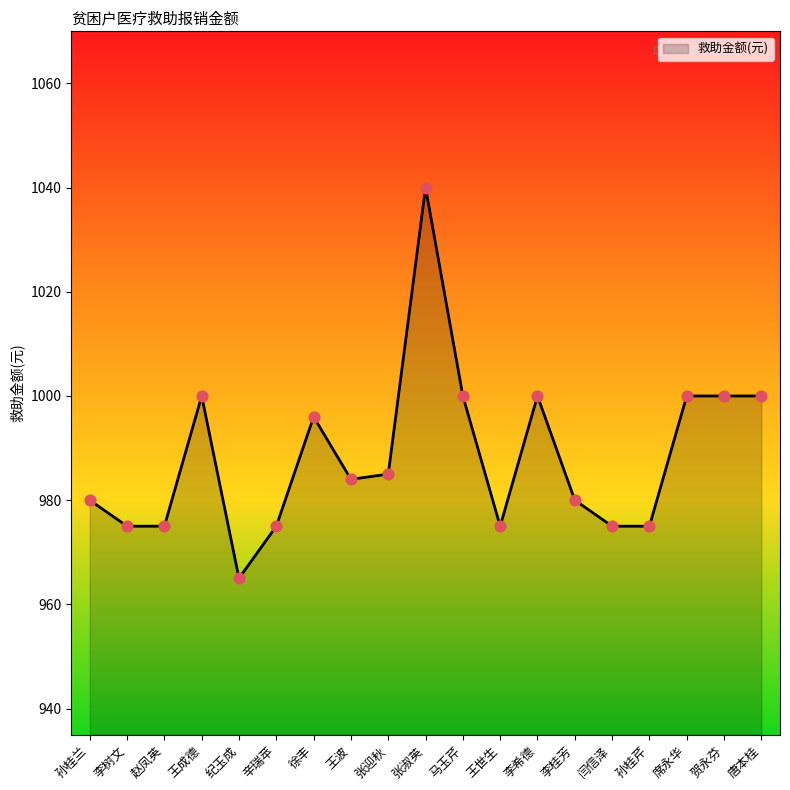

Which has a higher value, 孙桂芹 or 王波?

王波